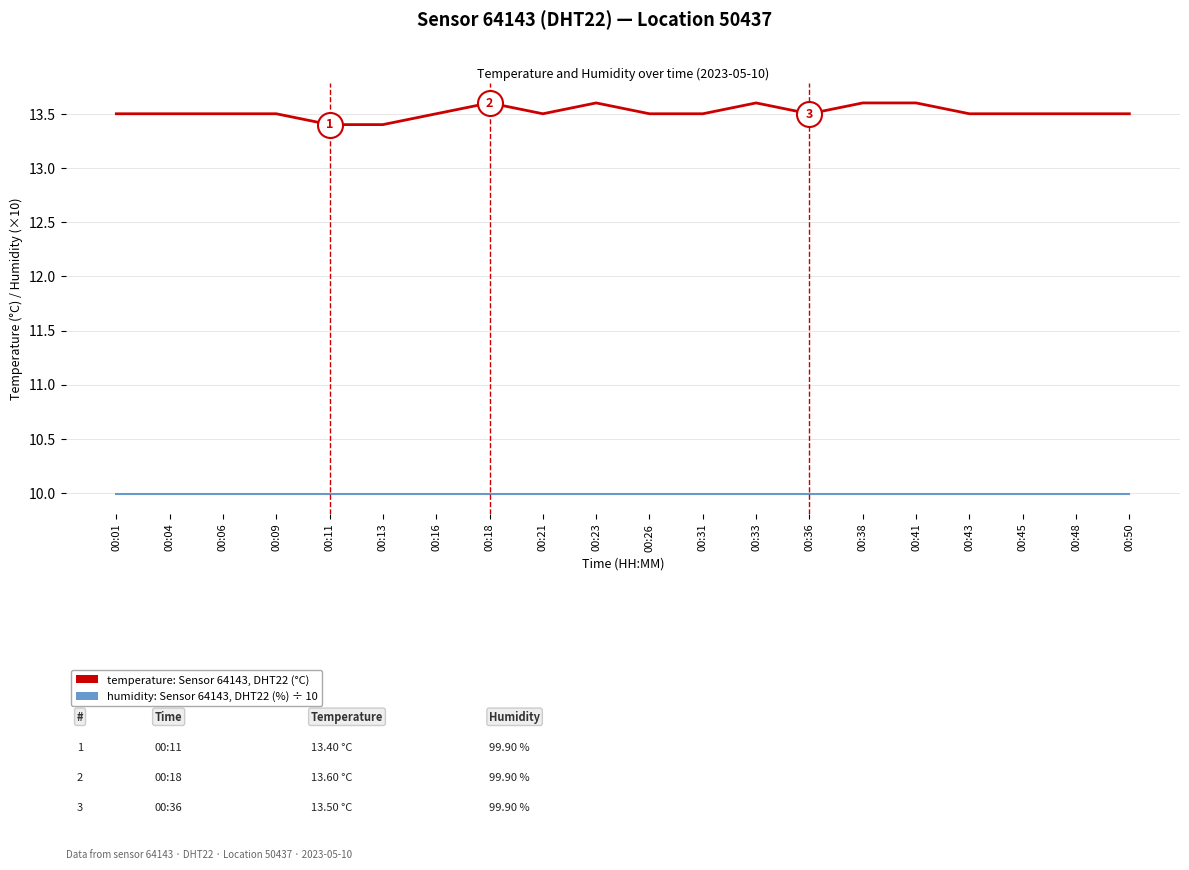

What is the difference between the highest and lowest values at 00:48?

3.5